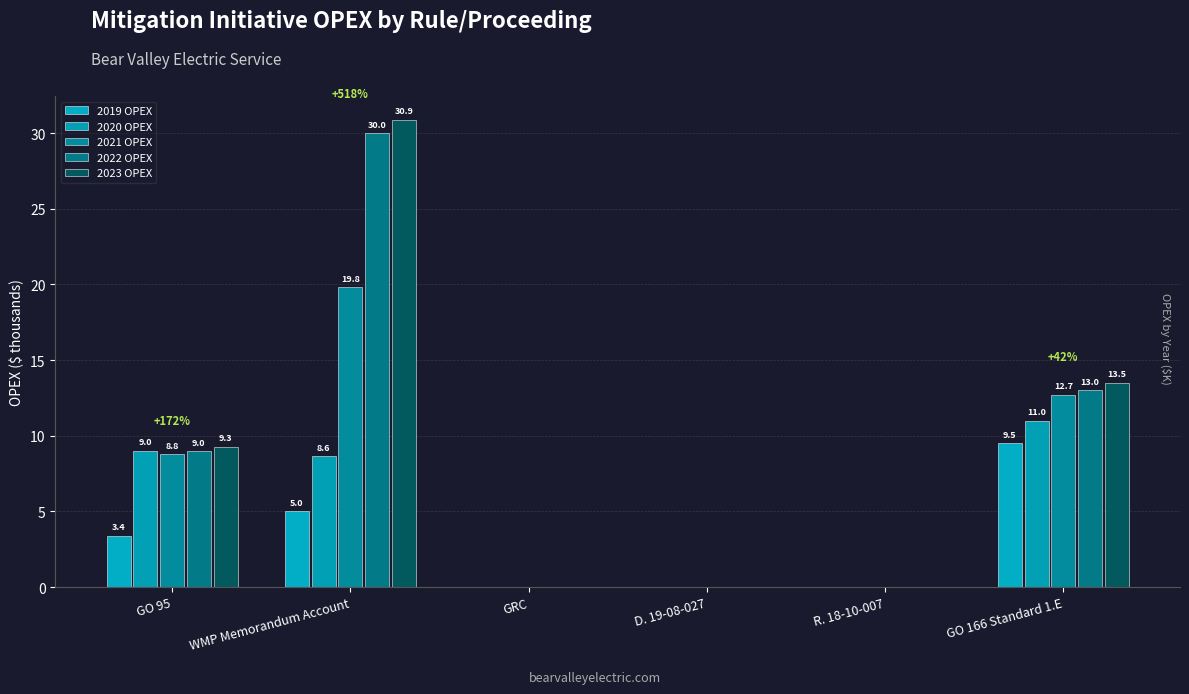

Count the number of data series in this chart.

5